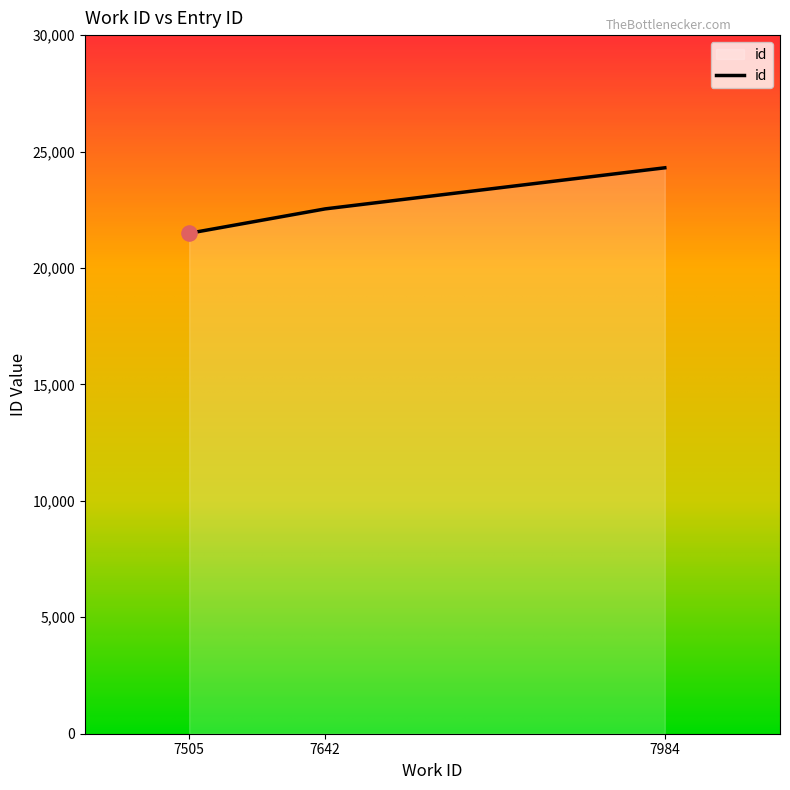

Approximately how many times larger is the value at 7642 compared to 7984?

0.9